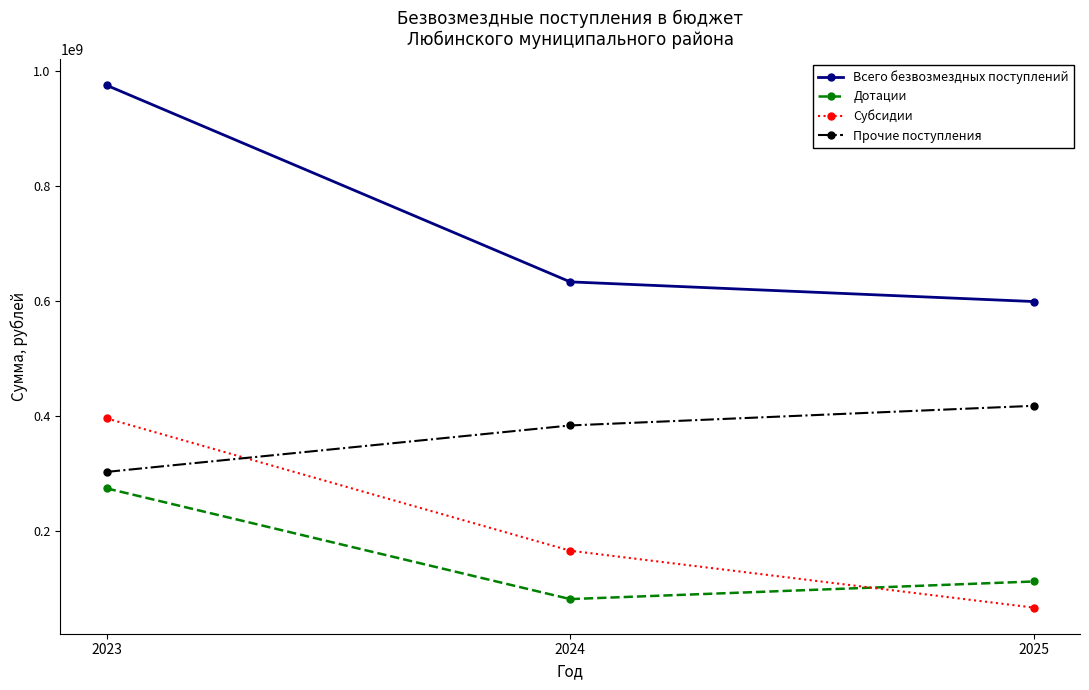

What is the difference between the highest and lowest values at 2024?

550717431.0